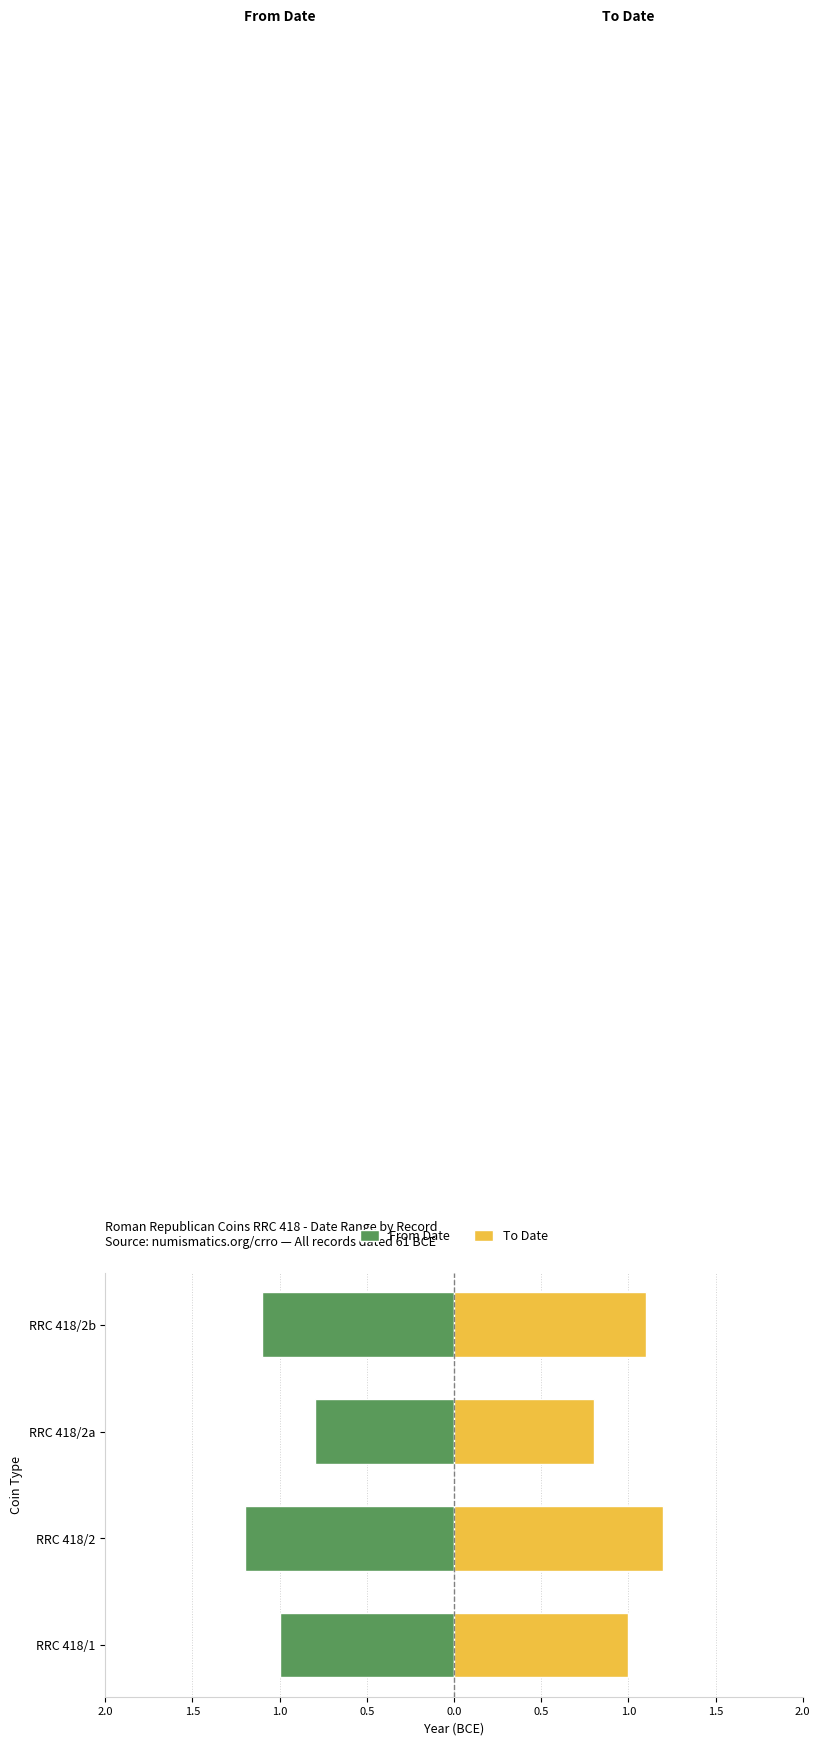

How many data points in To Date are above 1?

2